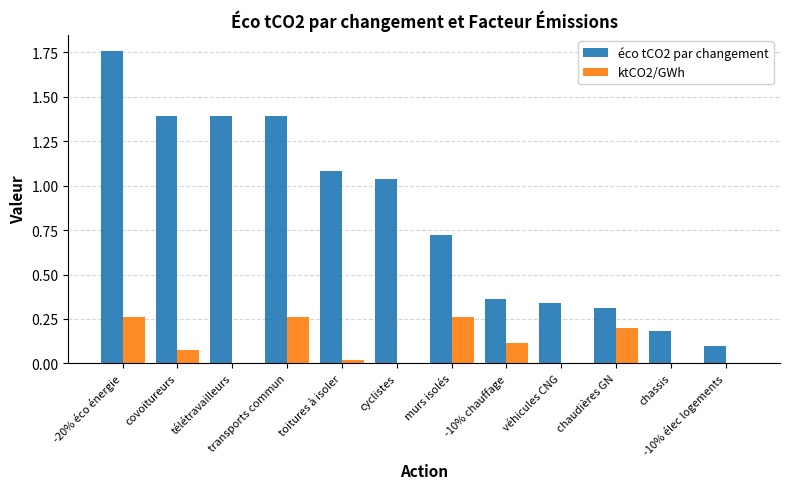

Where does the éco tCO2 par changement series first go above 1?

-20% éco énergie